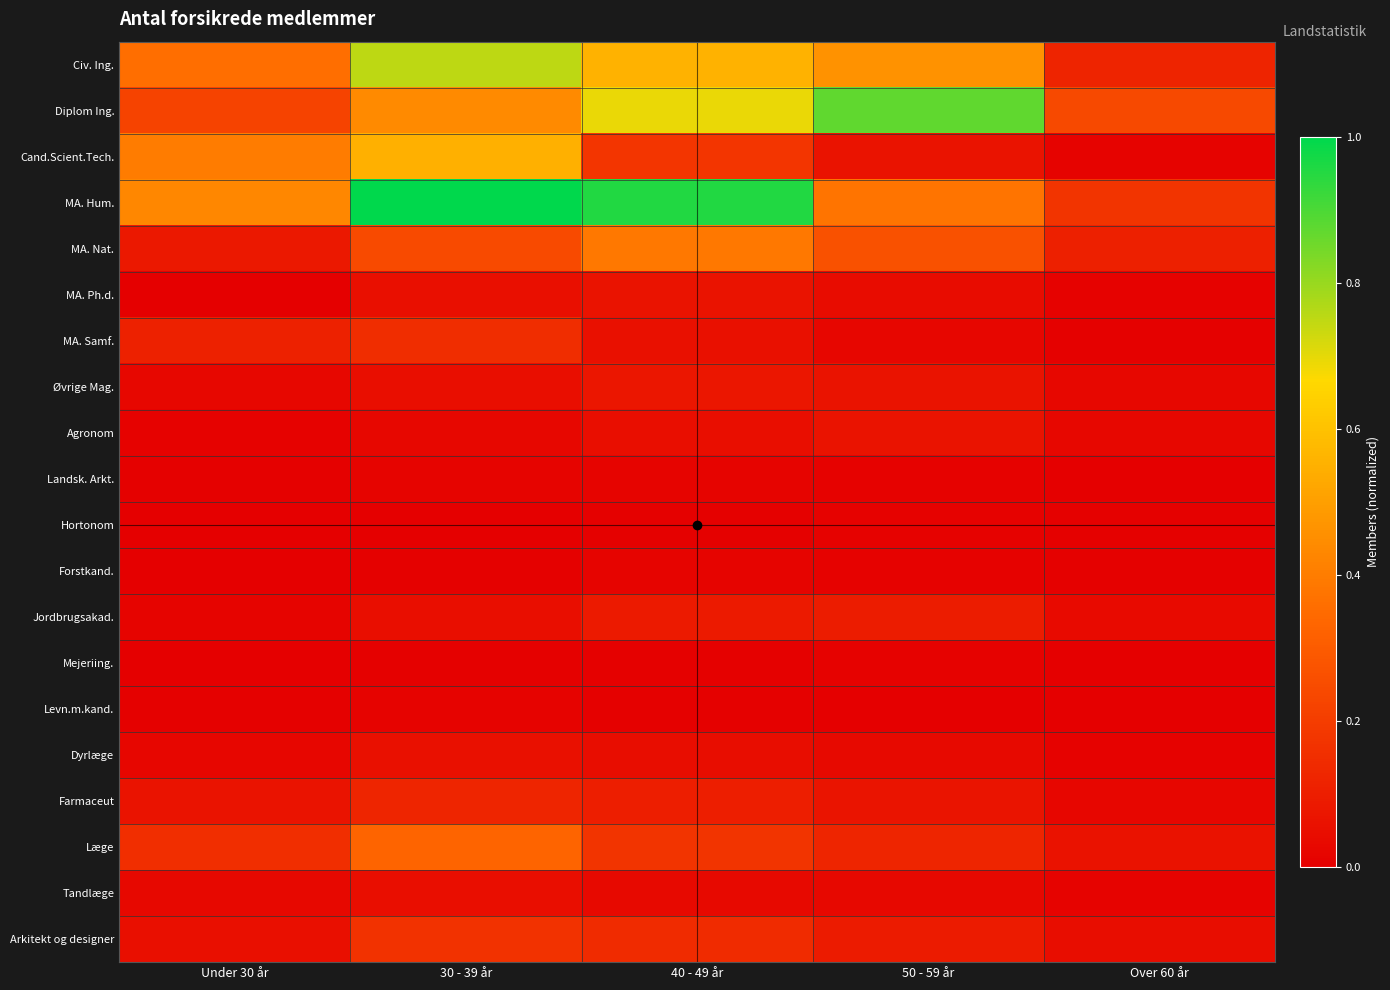

Reading right to left, extract all data points from this chart.

Civ. Ing.: Over 60 år=0.1	50 - 59 år=0.5	40 - 49 år=0.6	30 - 39 år=0.8	Under 30 år=0.4
Diplom Ing.: Over 60 år=0.2	50 - 59 år=0.9	40 - 49 år=0.7	30 - 39 år=0.4	Under 30 år=0.2
Cand.Scient.Tech.: Over 60 år=0.0	50 - 59 år=0.1	40 - 49 år=0.2	30 - 39 år=0.5	Under 30 år=0.4
MA. Hum.: Over 60 år=0.2	50 - 59 år=0.4	40 - 49 år=1.0	30 - 39 år=1.0	Under 30 år=0.4
MA. Nat.: Over 60 år=0.1	50 - 59 år=0.3	40 - 49 år=0.4	30 - 39 år=0.2	Under 30 år=0.1
MA. Ph.d.: Over 60 år=0.0	50 - 59 år=0.0	40 - 49 år=0.1	30 - 39 år=0.1	Under 30 år=0.0
MA. Samf.: Over 60 år=0.0	50 - 59 år=0.0	40 - 49 år=0.1	30 - 39 år=0.1	Under 30 år=0.1
Øvrige Mag.: Over 60 år=0.0	50 - 59 år=0.1	40 - 49 år=0.1	30 - 39 år=0.1	Under 30 år=0.0
Agronom: Over 60 år=0.0	50 - 59 år=0.1	40 - 49 år=0.1	30 - 39 år=0.0	Under 30 år=0.0
Landsk. Arkt.: Over 60 år=0.0	50 - 59 år=0.0	40 - 49 år=0.0	30 - 39 år=0.0	Under 30 år=0.0
Hortonom: Over 60 år=0.0	50 - 59 år=0.0	40 - 49 år=0.0	30 - 39 år=0.0	Under 30 år=0.0
Forstkand.: Over 60 år=0.0	50 - 59 år=0.0	40 - 49 år=0.0	30 - 39 år=0.0	Under 30 år=0.0
Jordbrugsakad.: Over 60 år=0.0	50 - 59 år=0.1	40 - 49 år=0.1	30 - 39 år=0.0	Under 30 år=0.0
Mejeriing.: Over 60 år=0.0	50 - 59 år=0.0	40 - 49 år=0.0	30 - 39 år=0.0	Under 30 år=0.0
Levn.m.kand.: Over 60 år=0.0	50 - 59 år=0.0	40 - 49 år=0.0	30 - 39 år=0.0	Under 30 år=0.0
Dyrlæge: Over 60 år=0.0	50 - 59 år=0.0	40 - 49 år=0.0	30 - 39 år=0.1	Under 30 år=0.0
Farmaceut: Over 60 år=0.0	50 - 59 år=0.1	40 - 49 år=0.1	30 - 39 år=0.1	Under 30 år=0.1
Læge: Over 60 år=0.1	50 - 59 år=0.1	40 - 49 år=0.2	30 - 39 år=0.3	Under 30 år=0.2
Tandlæge: Over 60 år=0.0	50 - 59 år=0.0	40 - 49 år=0.0	30 - 39 år=0.0	Under 30 år=0.0
Arkitekt og designer: Over 60 år=0.0	50 - 59 år=0.1	40 - 49 år=0.1	30 - 39 år=0.2	Under 30 år=0.1